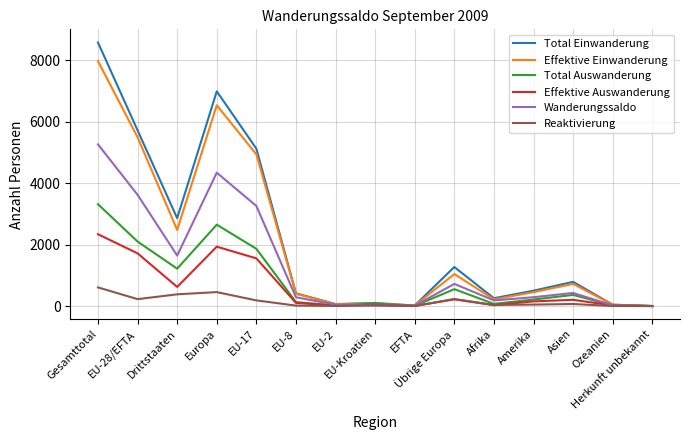

True or false: Effektive Auswanderung has more than 1 interior local peaks.

True